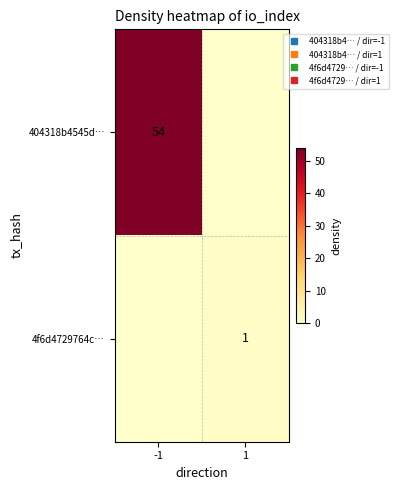

List the series in order of their peak value, highest first.

404318b4545d…, 4f6d4729764c…